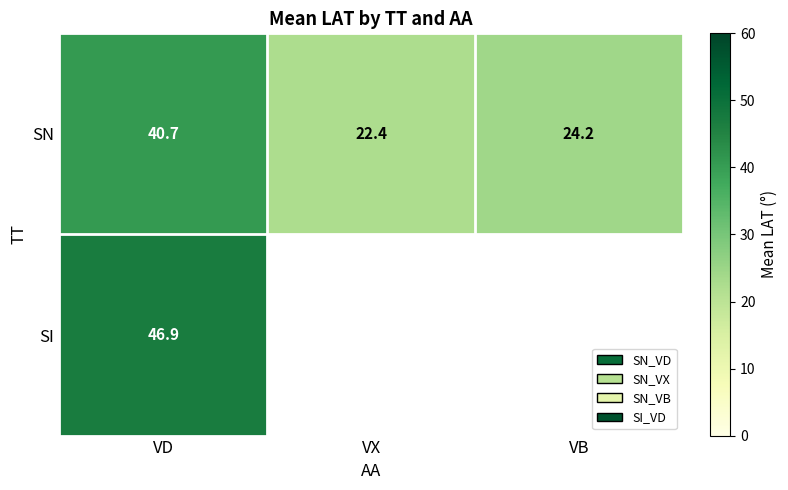

What is the minimum value for SN?

22.4